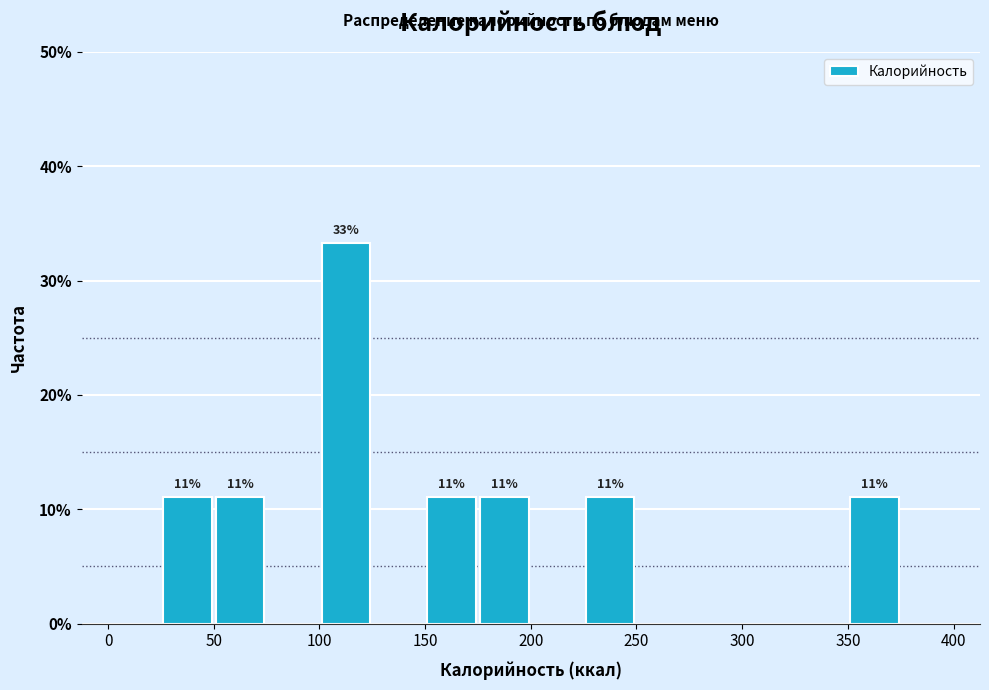

Which range on the x-axis has the tallest bar?

100 to 125